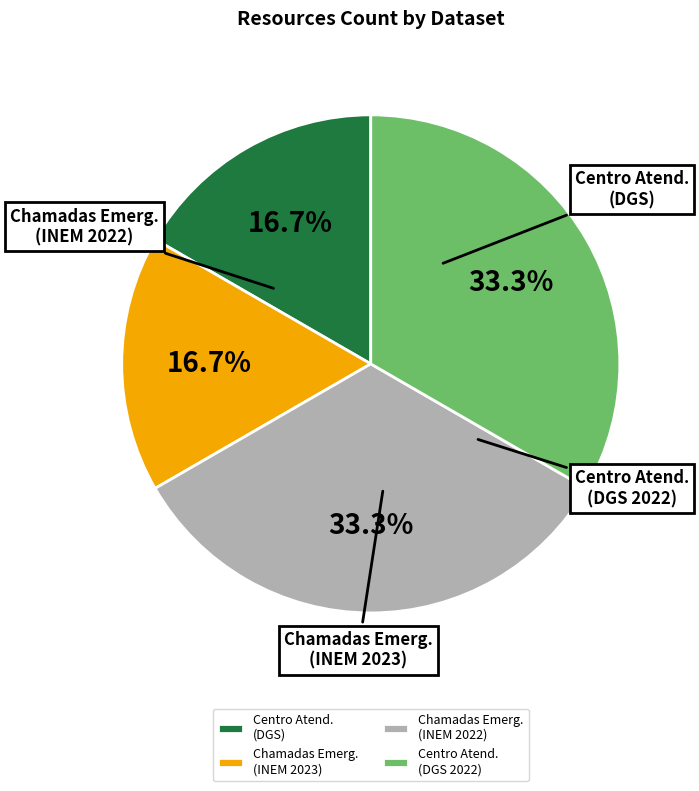

Which category has the biggest portion of the pie?

Chamadas de Emergencia (INEM 2022)